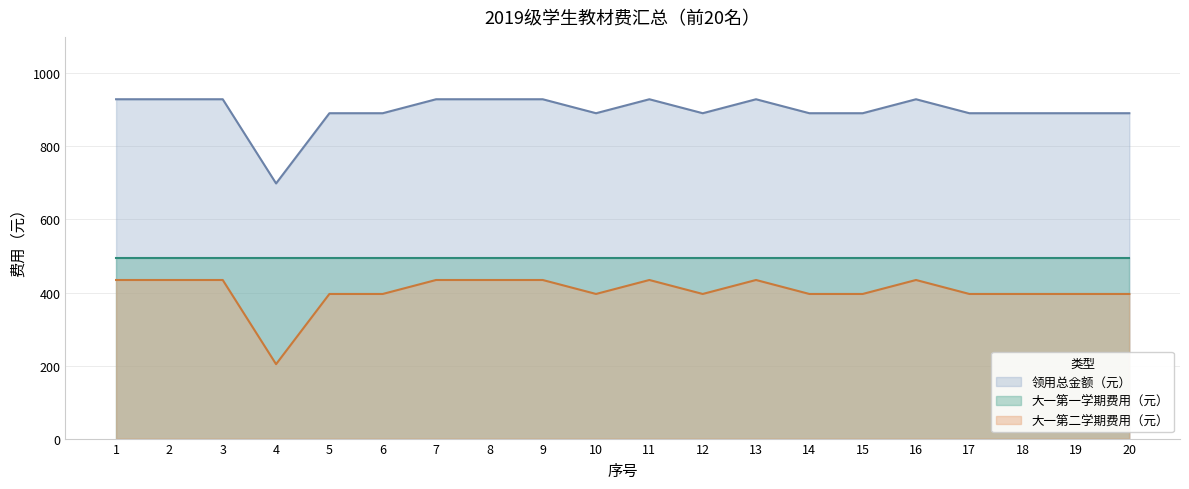

How many lines are shown in the chart?

3